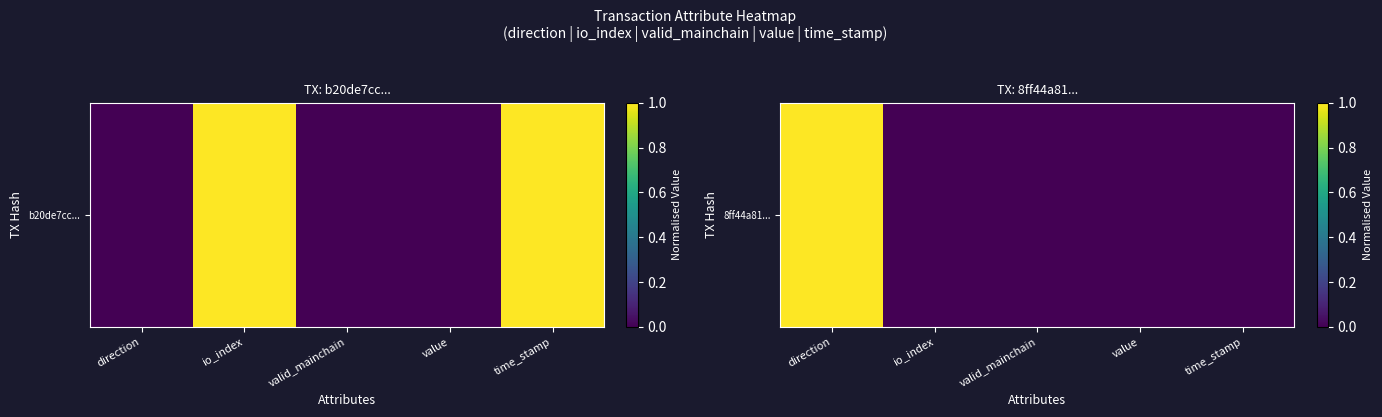

Which label corresponds to the smallest value in the chart?

io_index